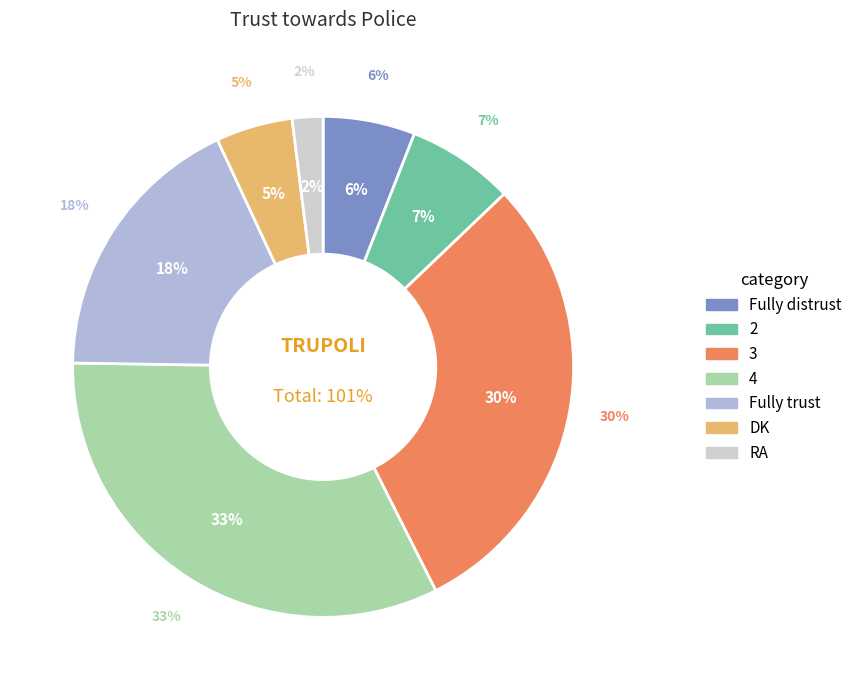

To the nearest percent, what percentage of the pie is 4?

33%